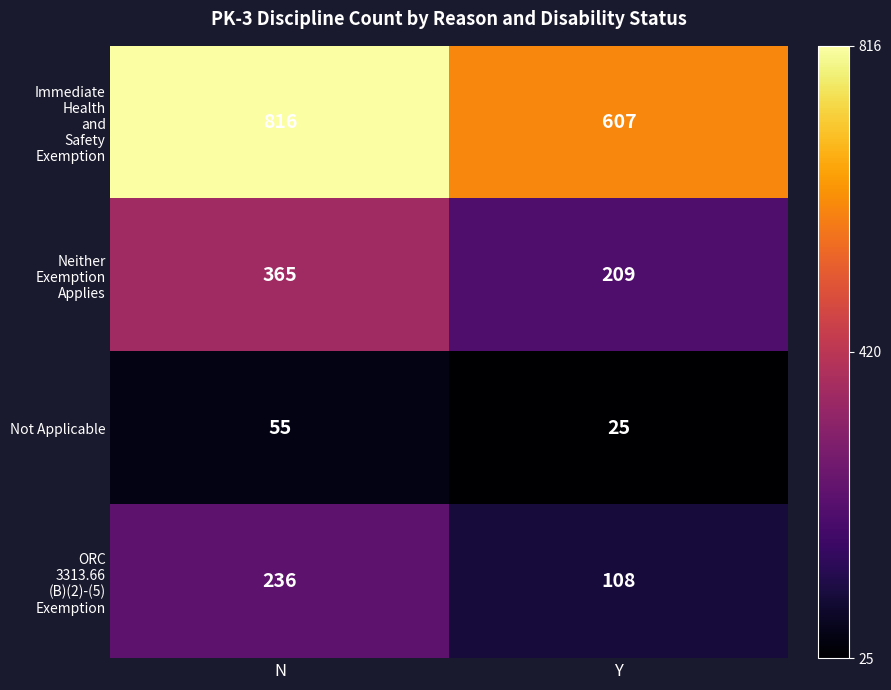

Rank the categories by Not Applicable value from highest to lowest.

N, Y